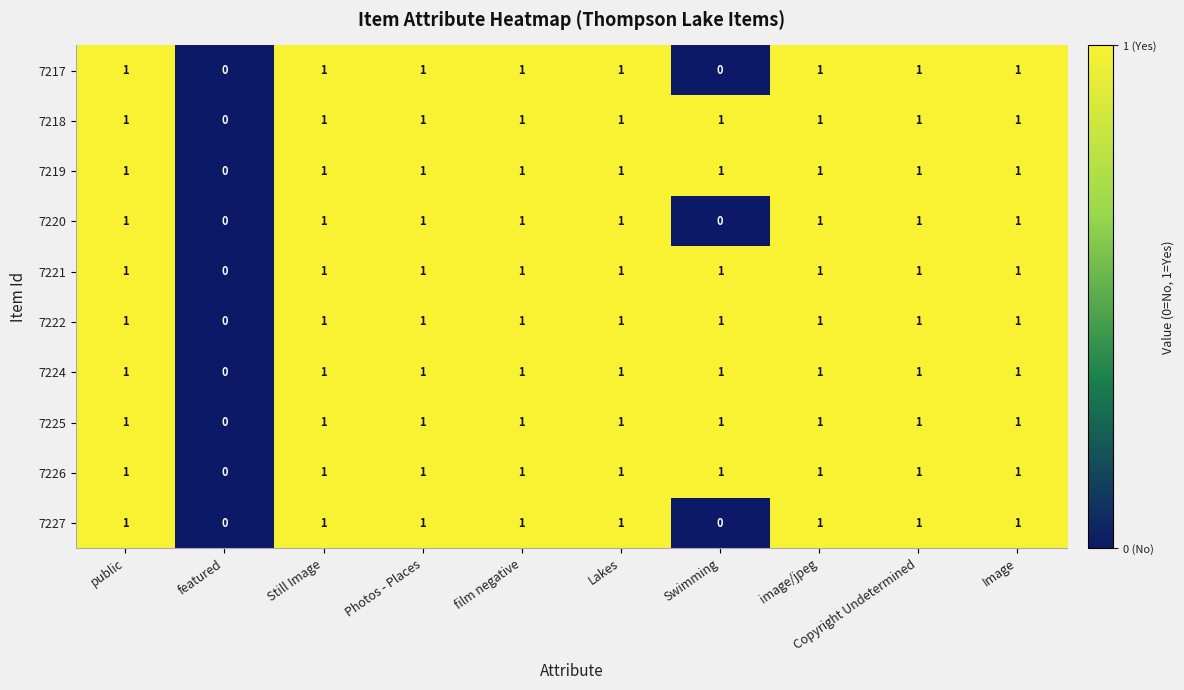

At which label does 7224 reach its minimum?

featured